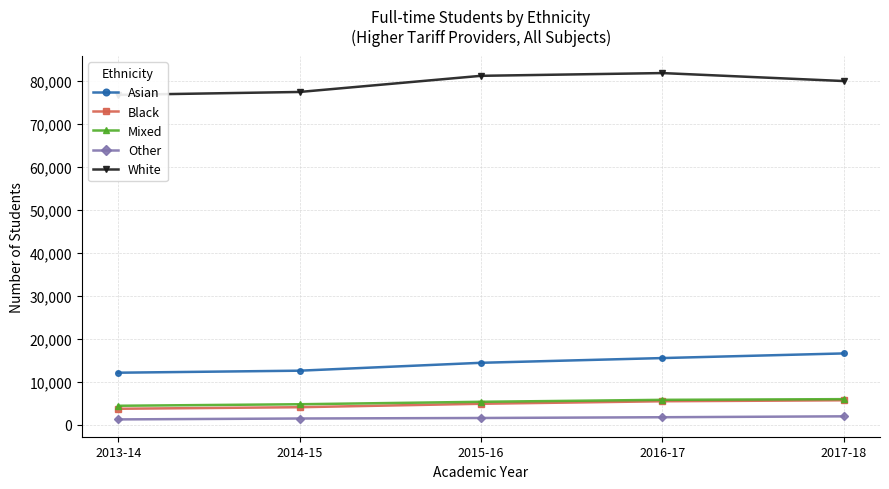

What is the label of the 1st point from the right?

2017-18